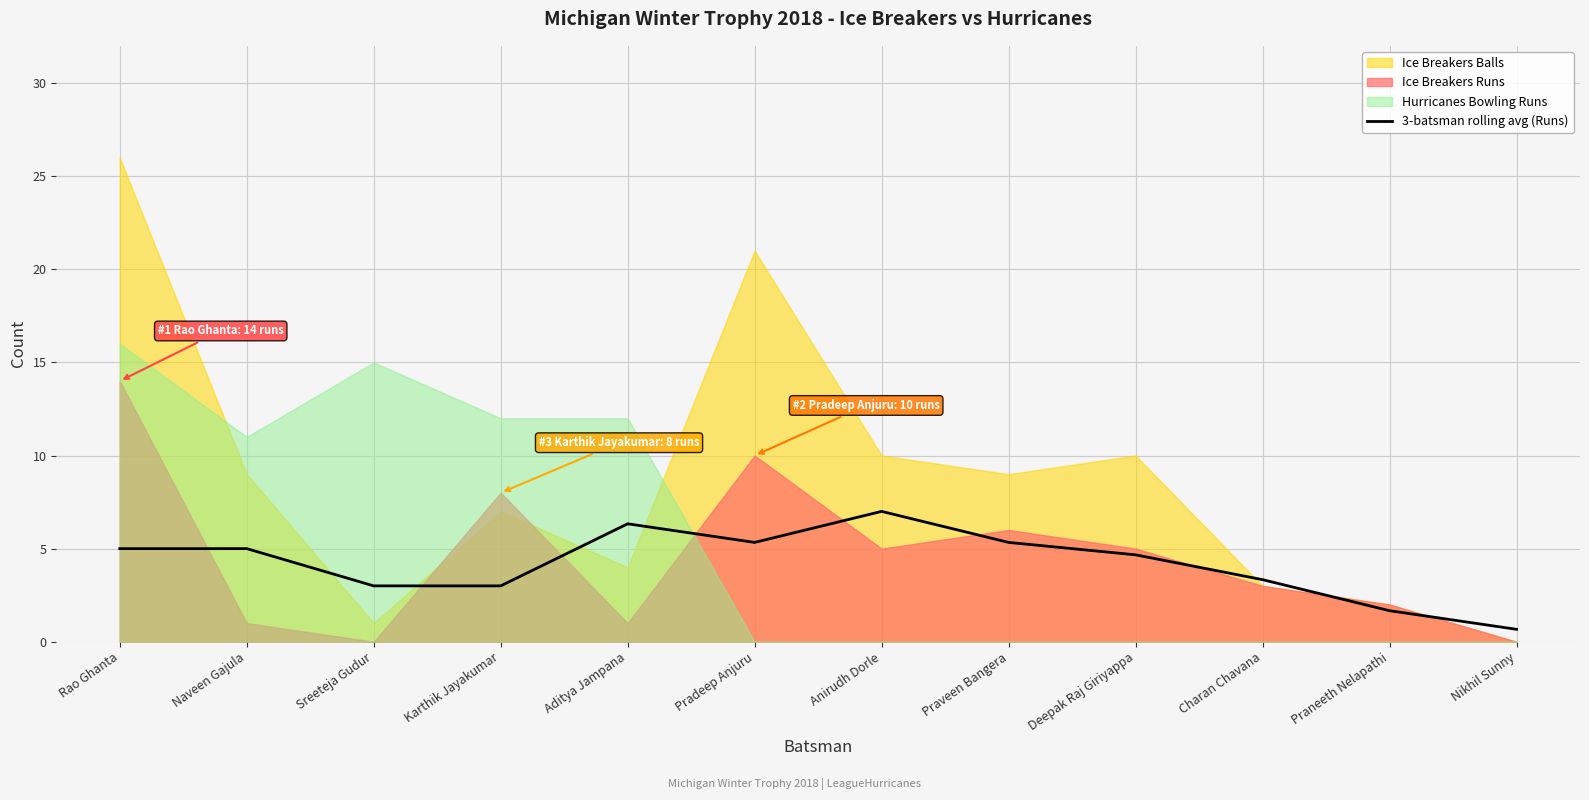

Which category has the highest value in the 3-batsman rolling avg (Runs) series?

Anirudh Dorle